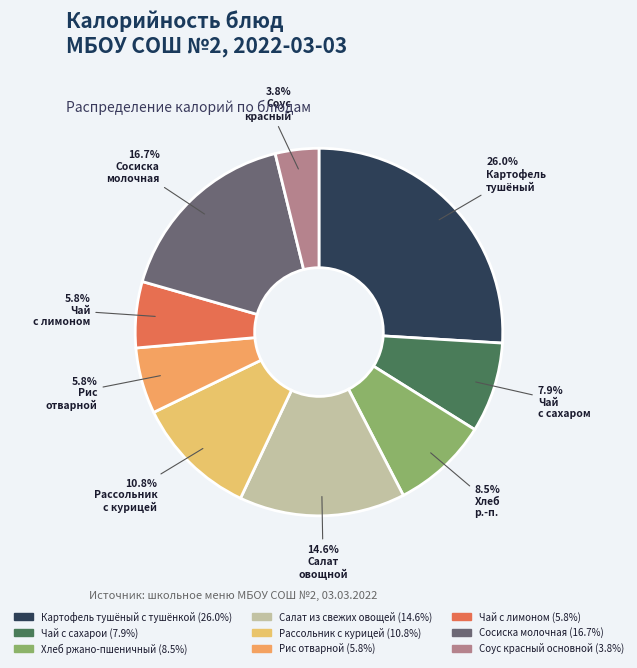

How many slices are in this pie chart?

9